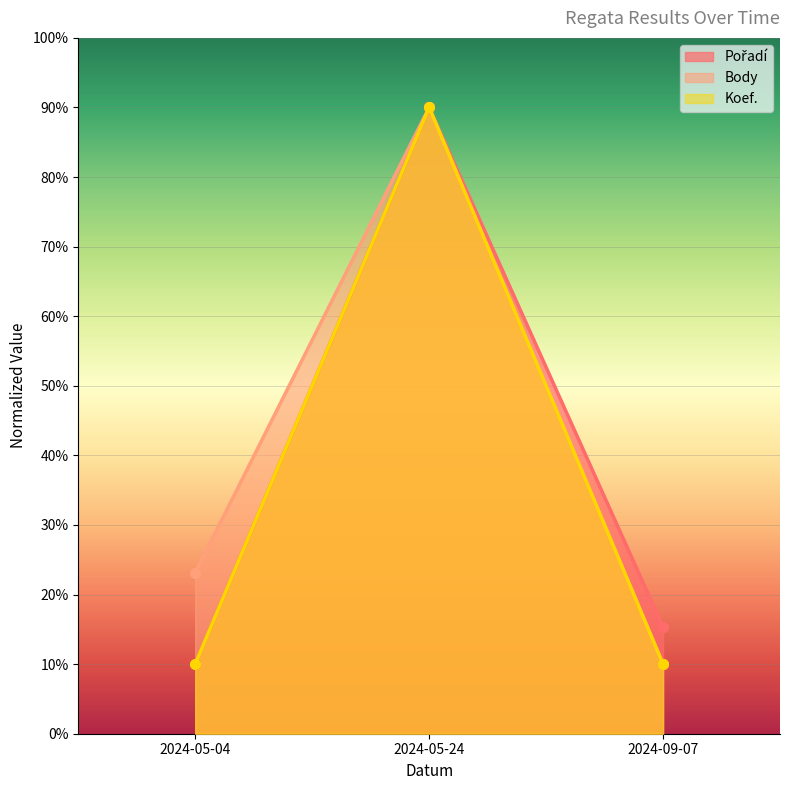

Is it true that Koef. equals 132.6 at 2024-05-24?

False